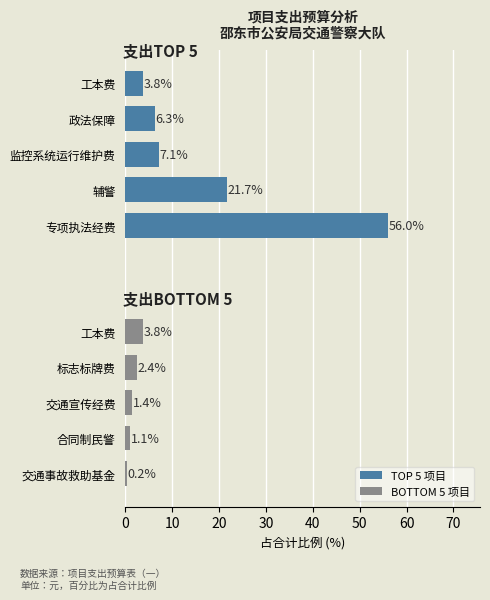

What is the maximum value for TOP 5 项目?

56.0